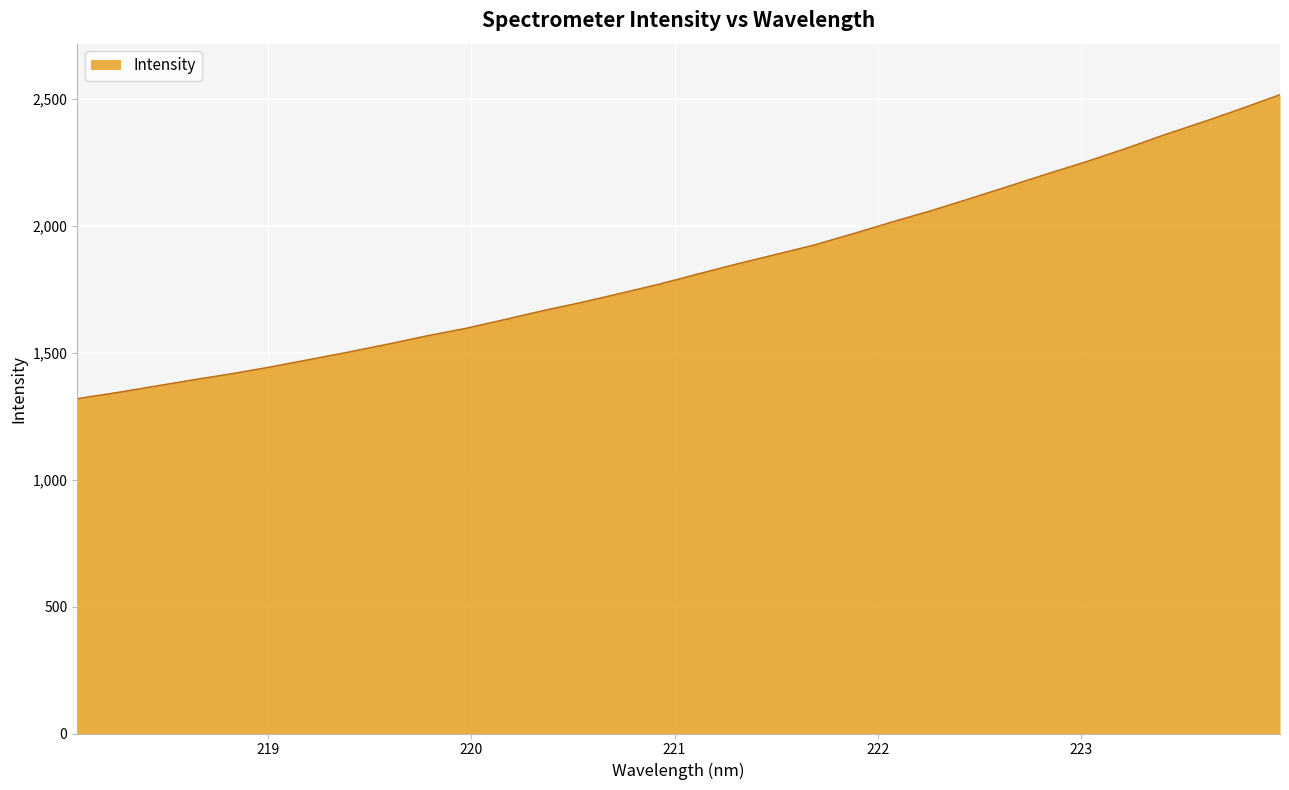

What is the difference between the maximum and minimum values?

1197.5